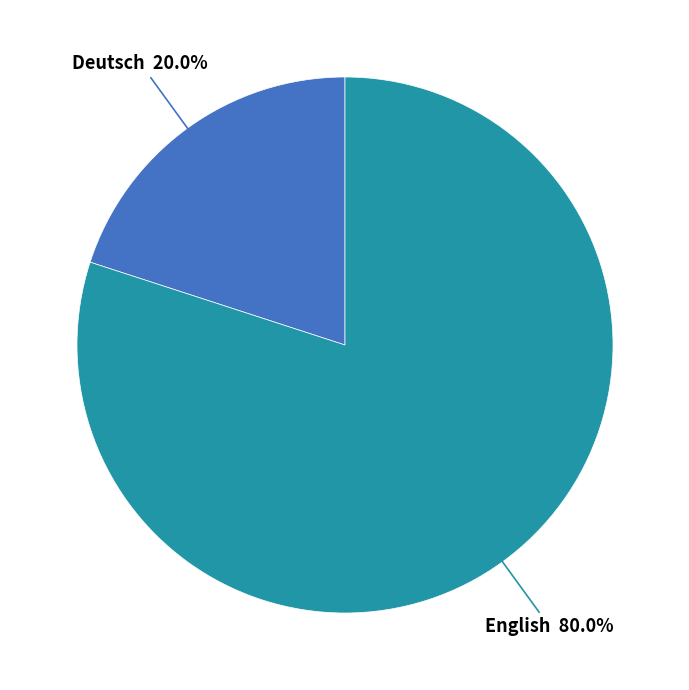

Is it true that English is 91% of the pie?

False